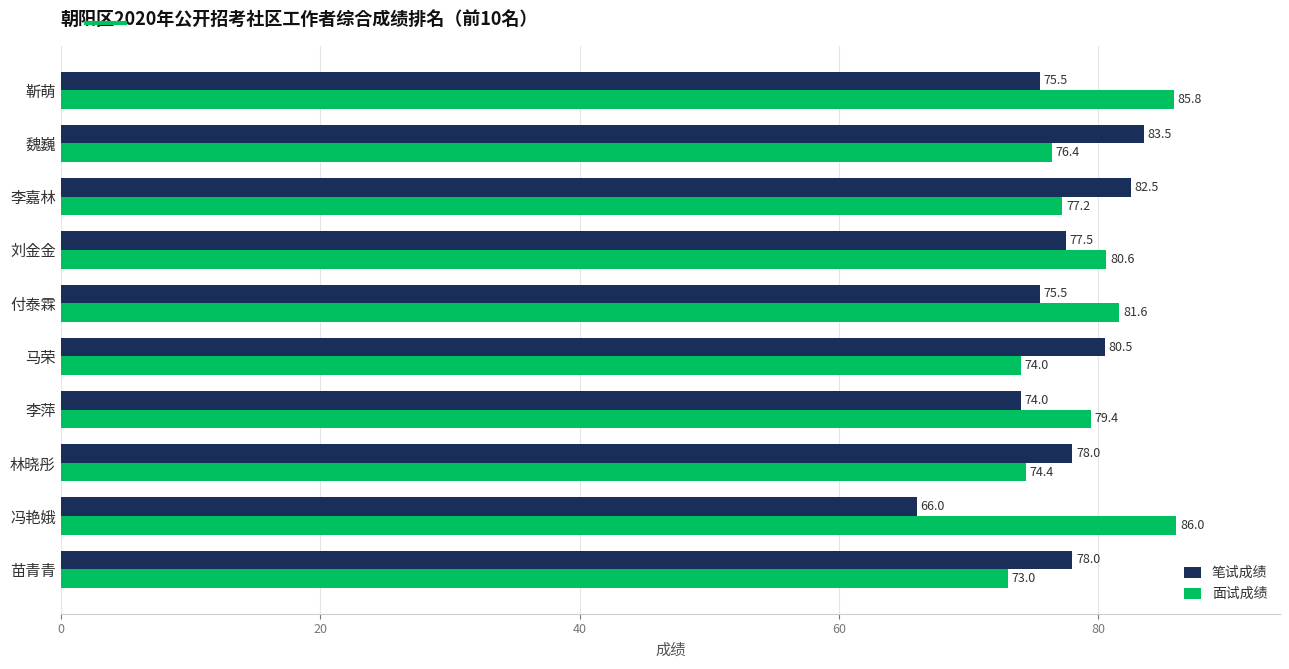

Is it true that 笔试成绩 equals 56.2 at 魏巍?

False